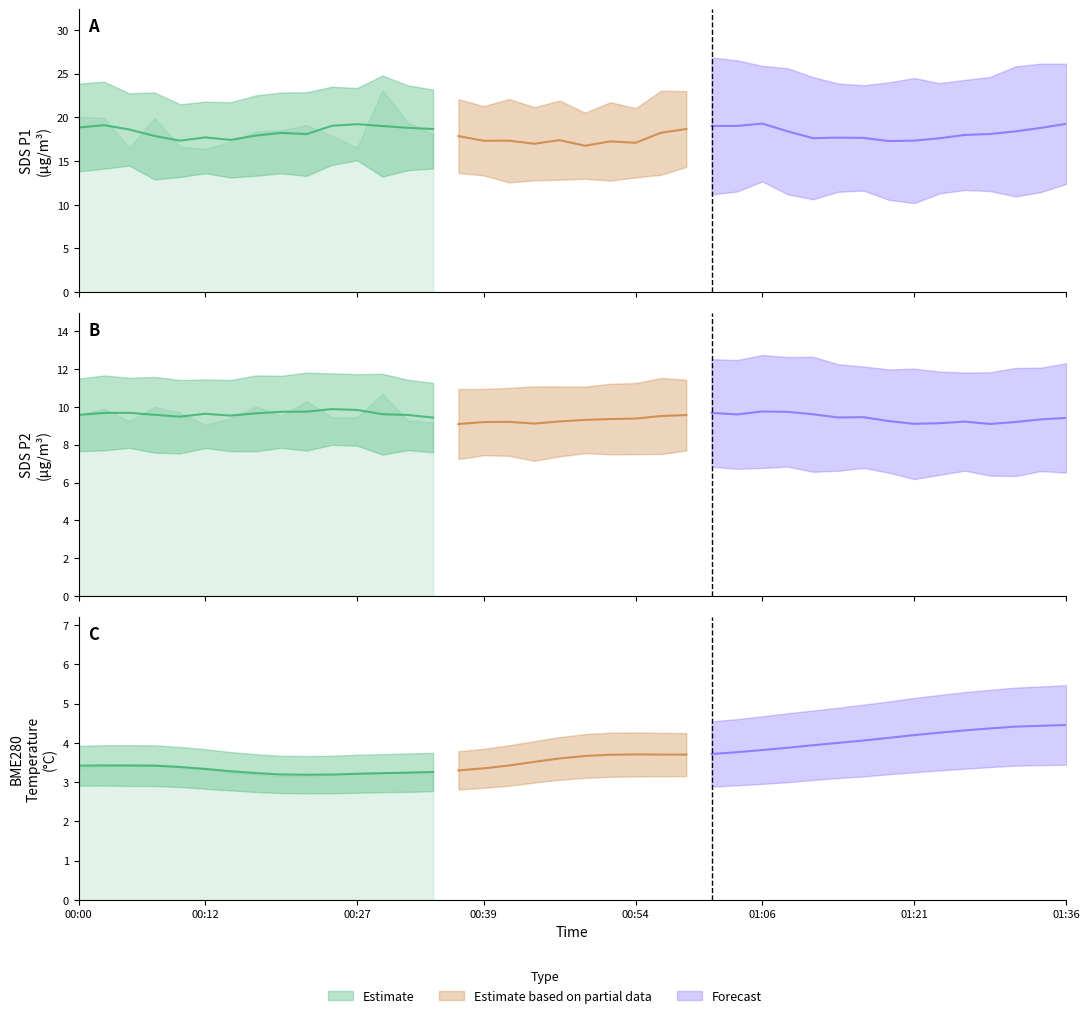

Where is SDS_P2 nearest to the value 9?

17